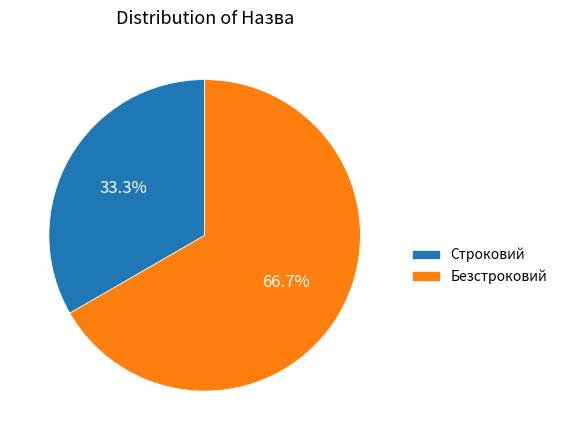

Which category has the biggest portion of the pie?

Безстроковий